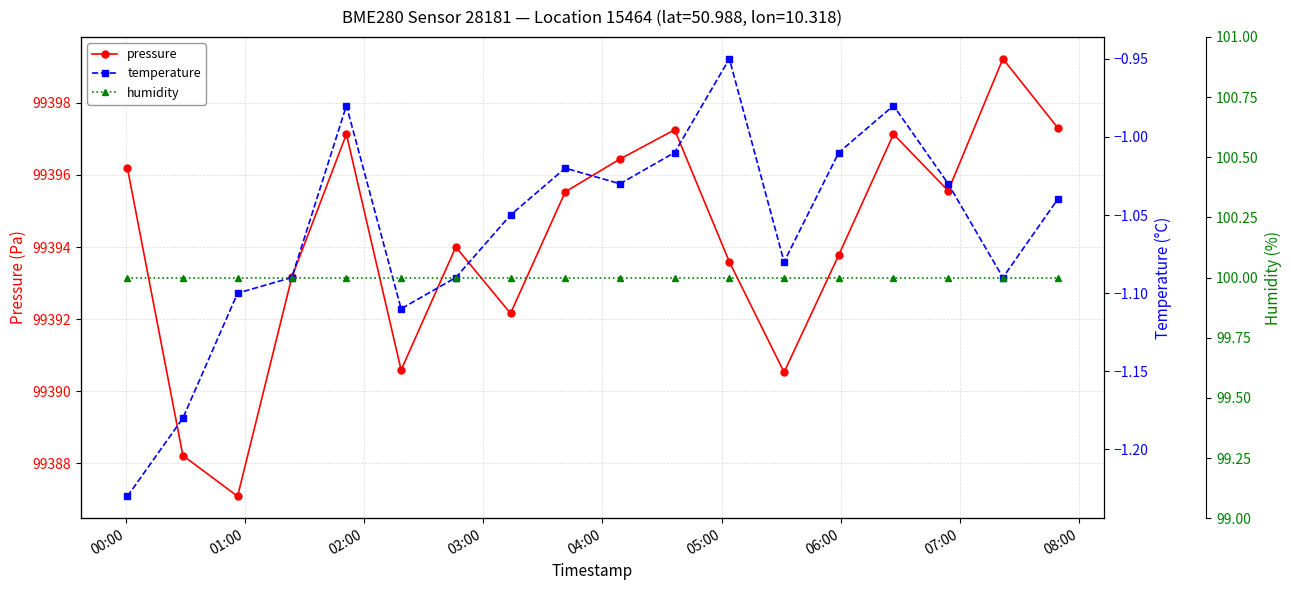

Reading left to right, list all the values displayed in this chart.

pressure: 99396.2	99388.2	99387.1	99393.2	99397.1	99390.6	99394.0	99392.2	99395.5	99396.4	99397.2	99393.6	99390.5	99393.8	99397.1	99395.6	99399.2	99397.3
temperature: -1.2	-1.2	-1.1	-1.1	-1.0	-1.1	-1.1	-1.1	-1.0	-1.0	-1.0	-0.9	-1.1	-1.0	-1.0	-1.0	-1.1	-1.0
humidity: 100.0	100.0	100.0	100.0	100.0	100.0	100.0	100.0	100.0	100.0	100.0	100.0	100.0	100.0	100.0	100.0	100.0	100.0